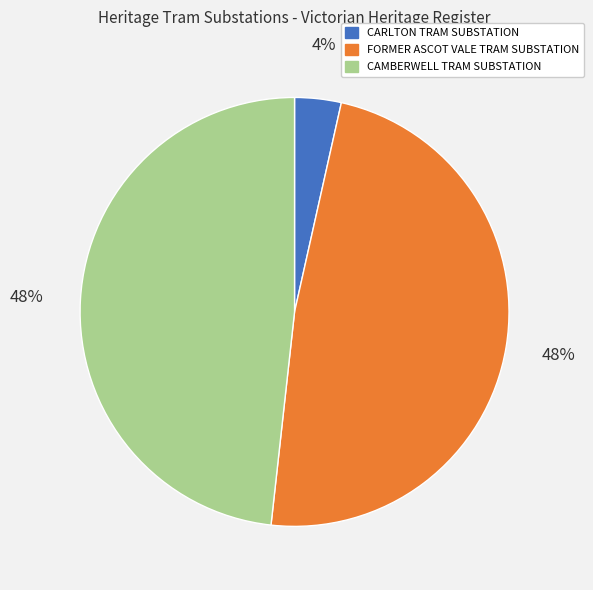

Which slice is the smallest?

CARLTON TRAM SUBSTATION